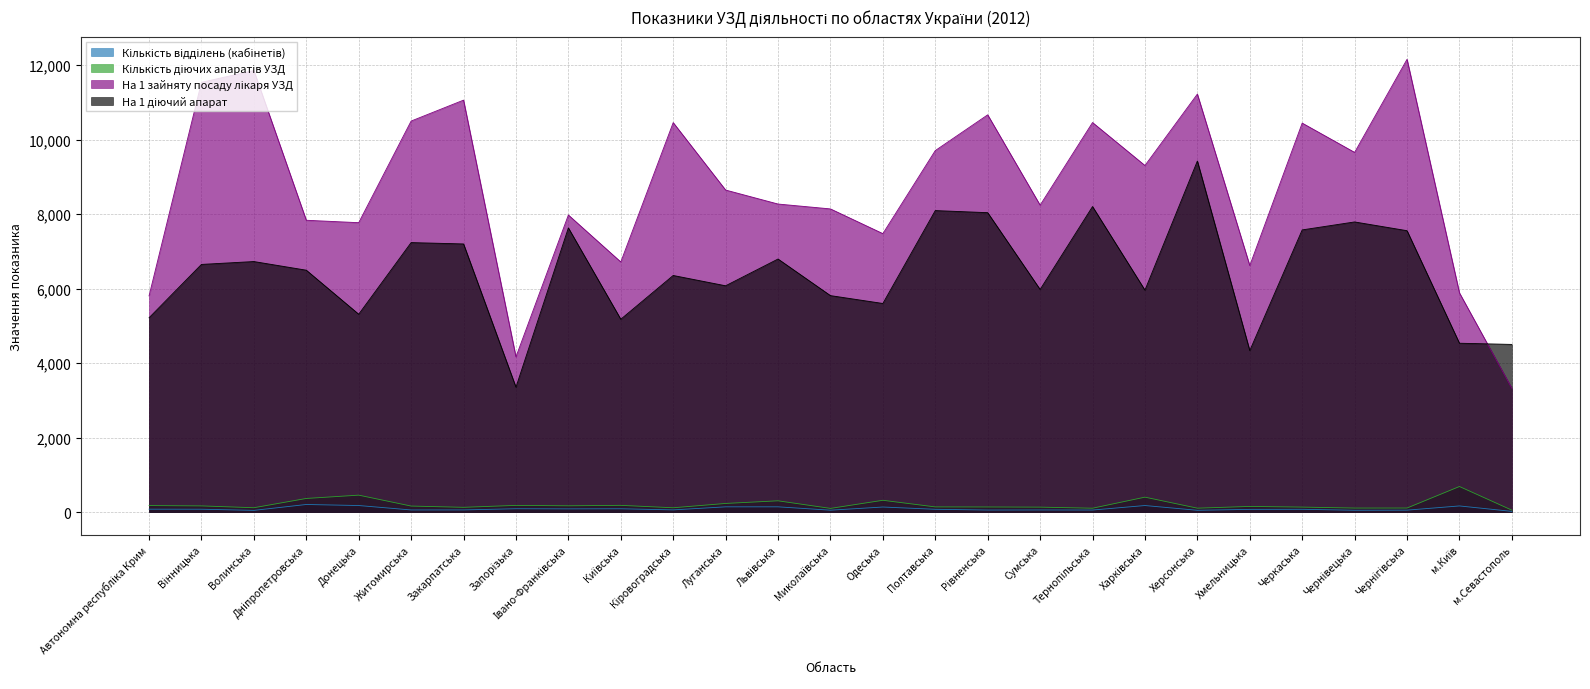

What is the maximum value shown in the chart?

12160